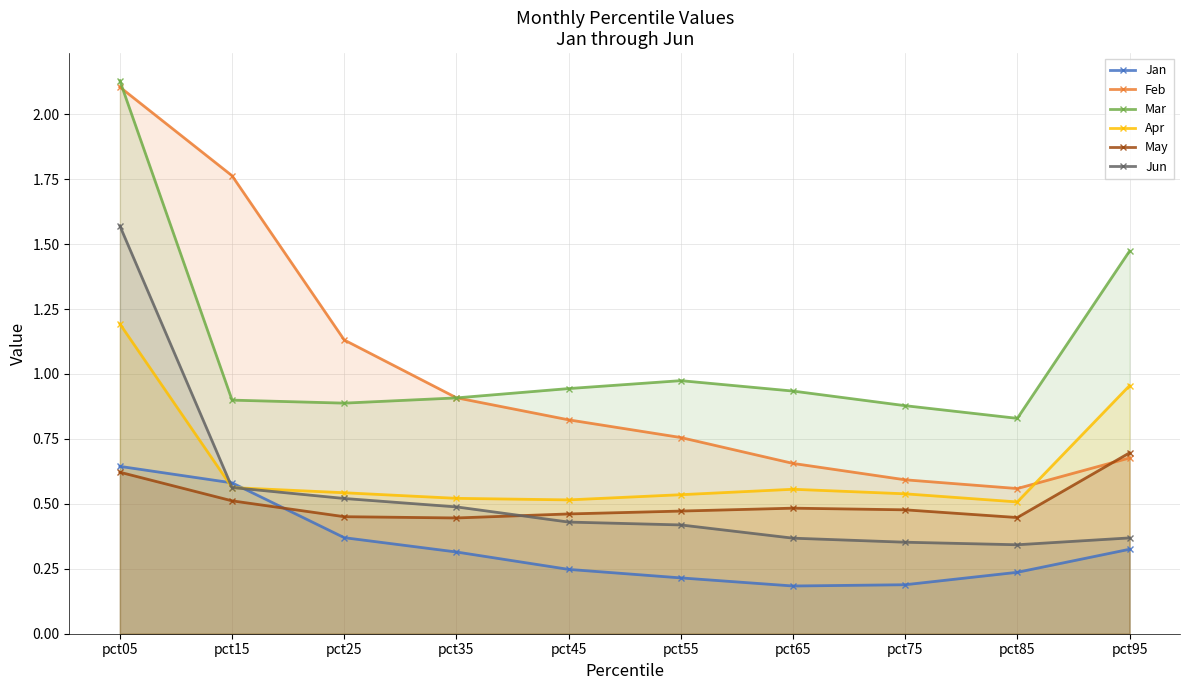

What is the difference between the maximum and second lowest values in the Apr series?

0.7